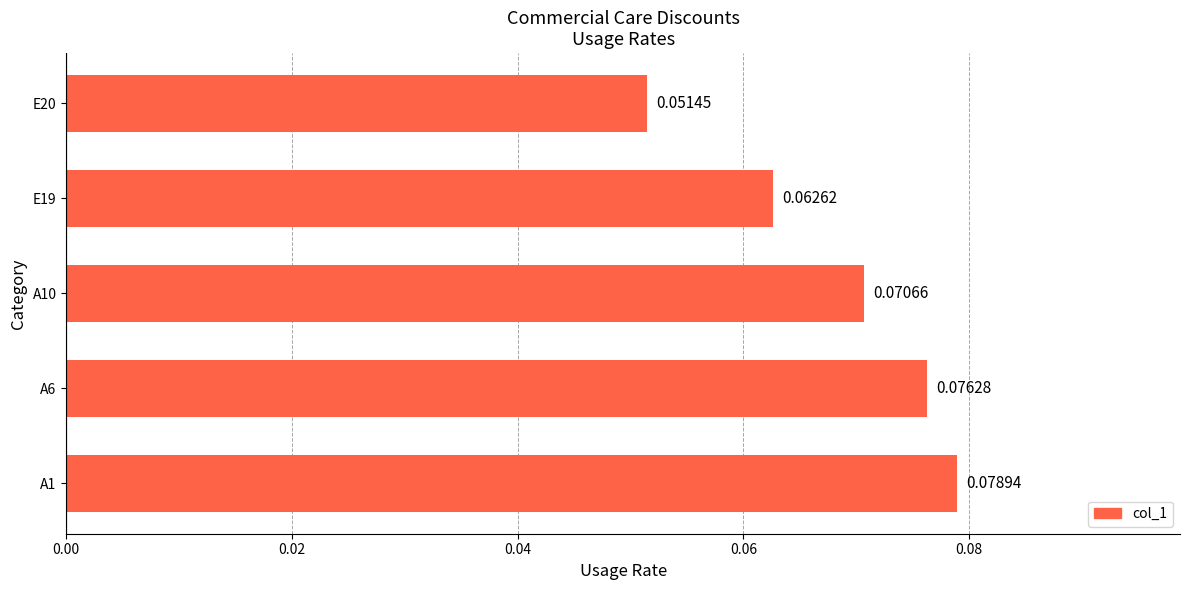

What is the sum of all values?

0.3